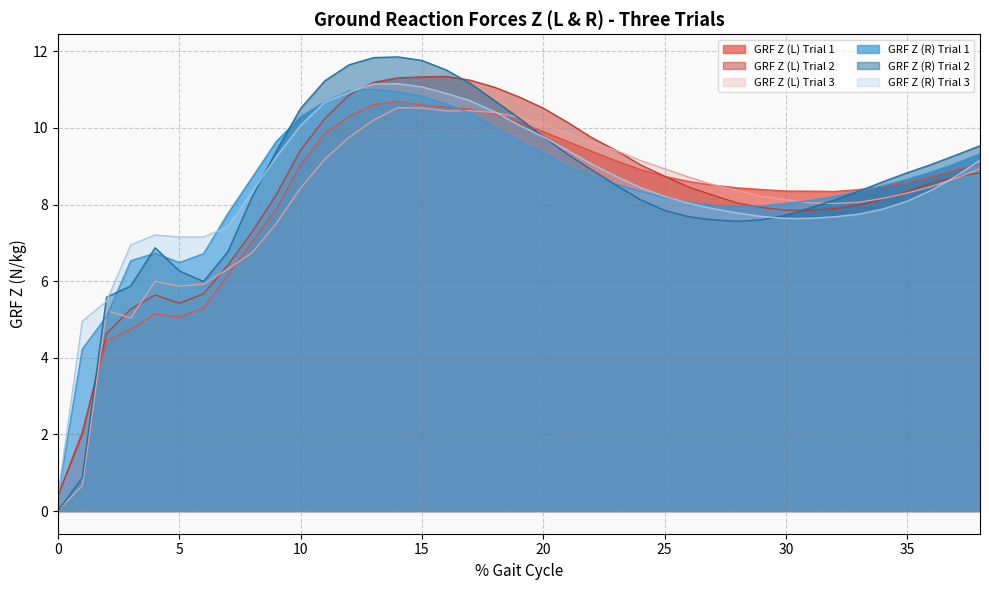

At how many categories does at least one series exceed 10?

12